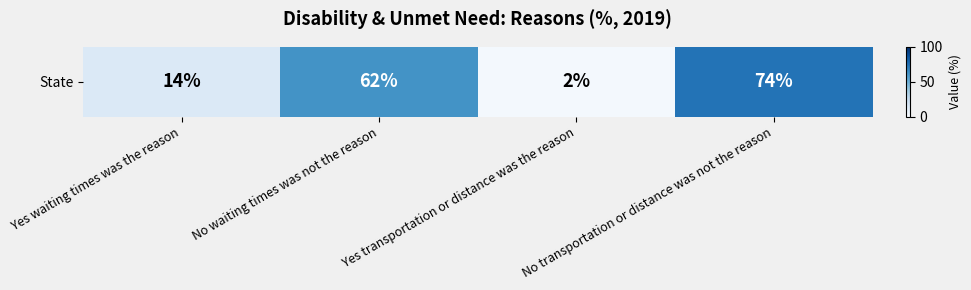

List the labels in order of value, smallest first.

Yes transportation or distance was the reason, Yes waiting times was the reason, No waiting times was not the reason, No transportation or distance was not the reason